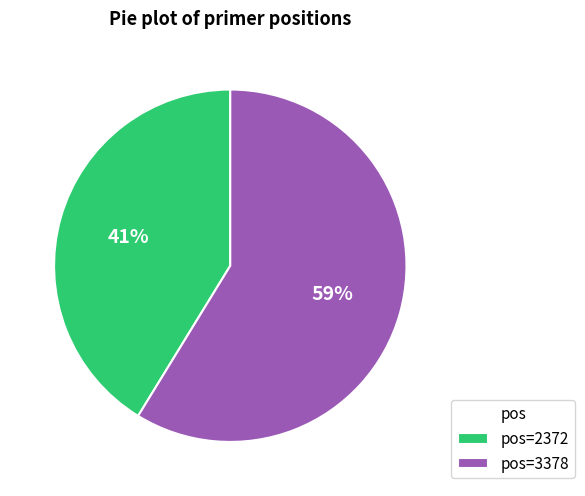

To the nearest percent, what is the difference between the largest and smallest slice percentages?

18%